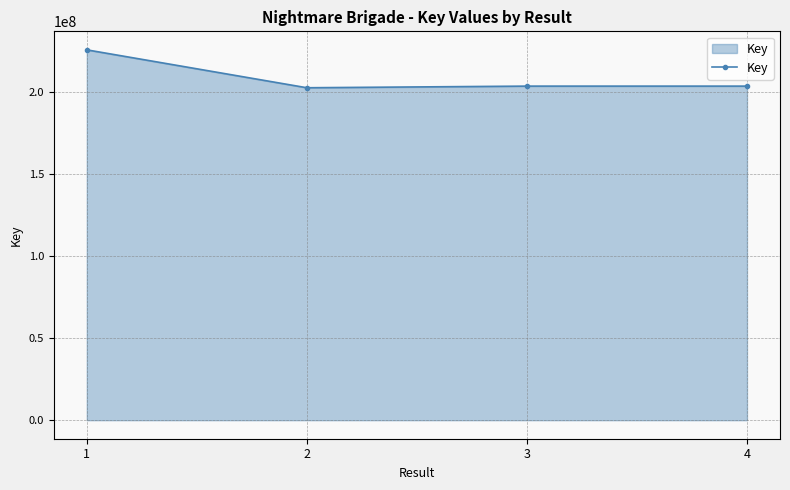

How many lines are shown in the chart?

1